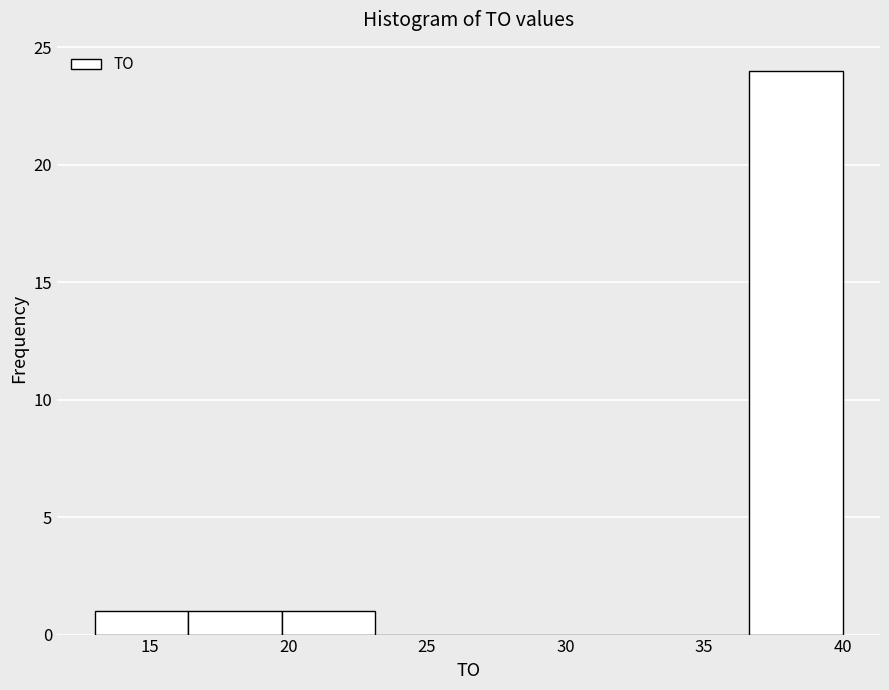

Which range on the x-axis has the tallest bar?

36.5 to 40.0